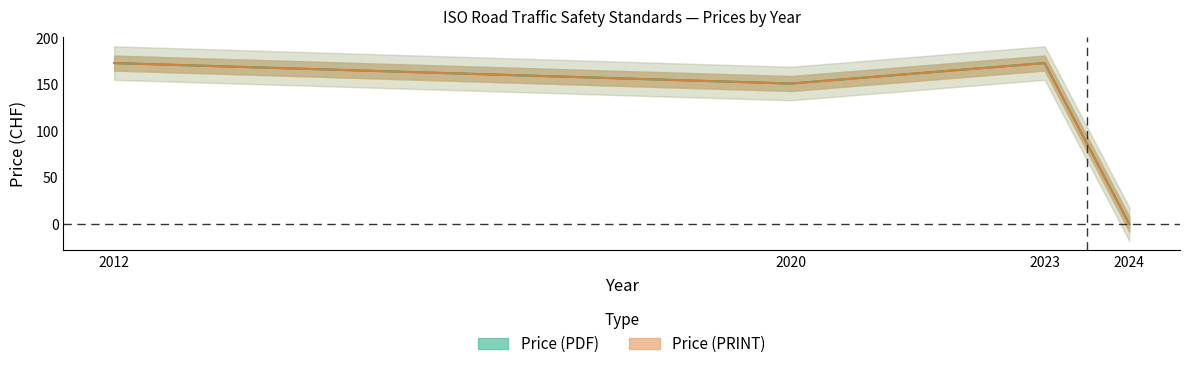

Count the number of categories in the chart.

4